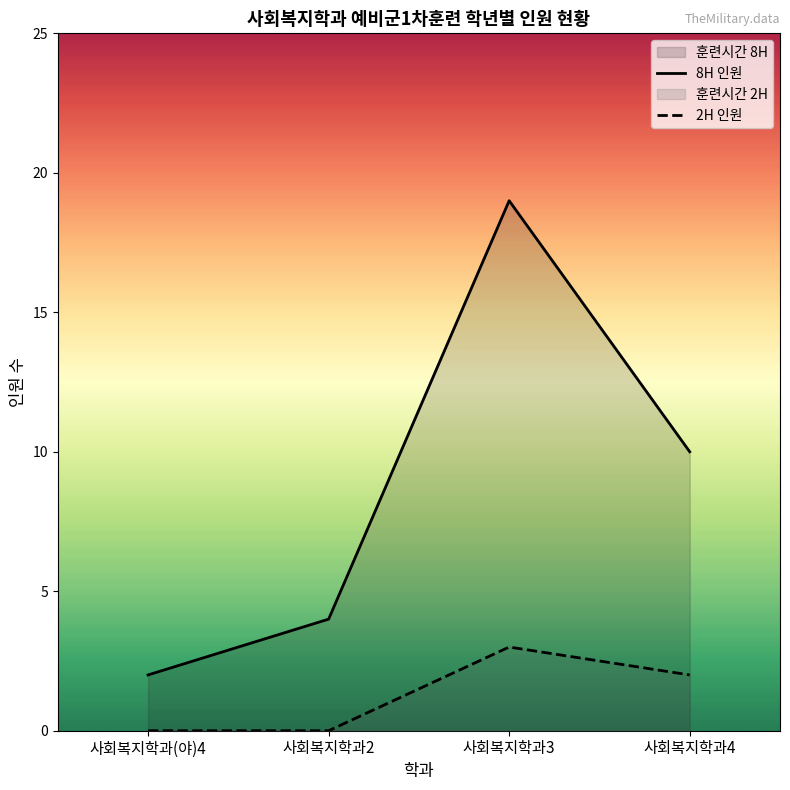

How many values in 2H 인원 are above zero?

2